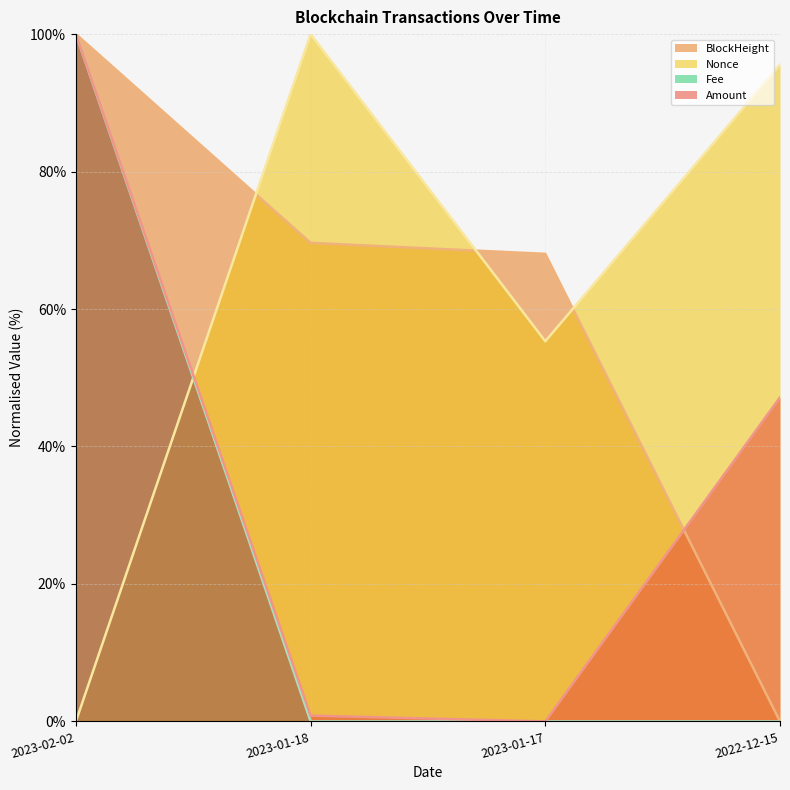

What is the difference between the BlockHeight values at 2023-02-02 and 2023-01-17?

32.0